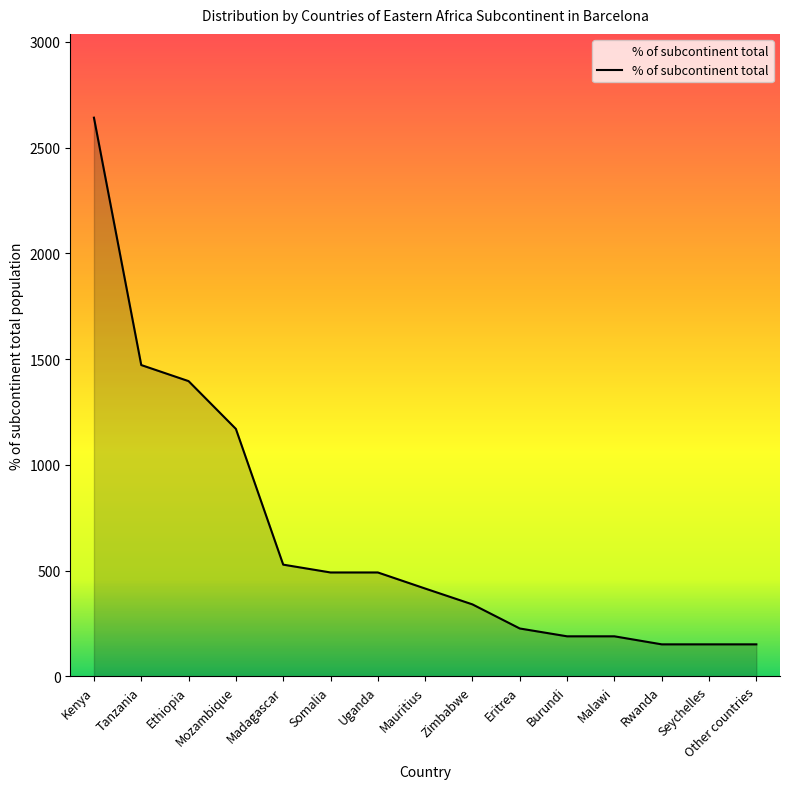

What is the sum of all values?

10002